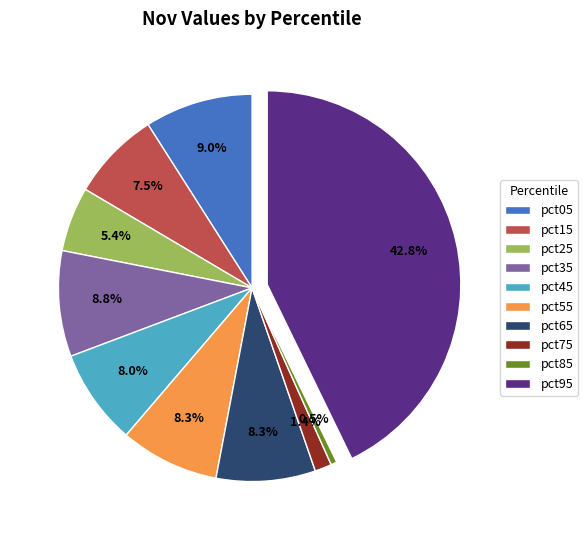

Is pct55 the majority of the pie?

No